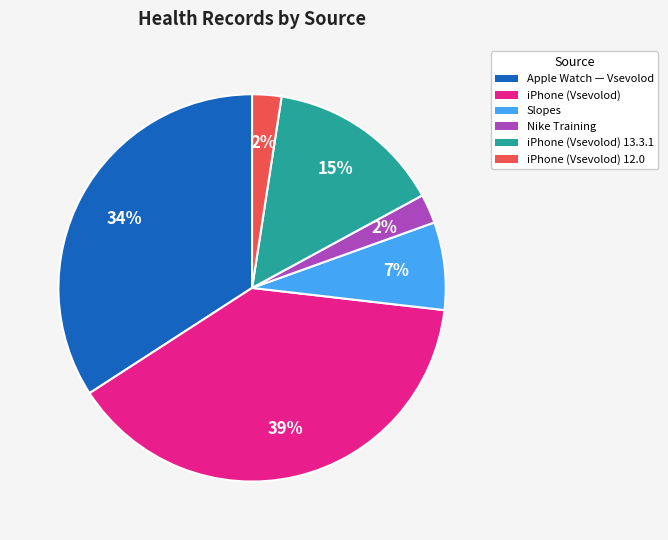

Is it true that Slopes is 1% of the pie?

False